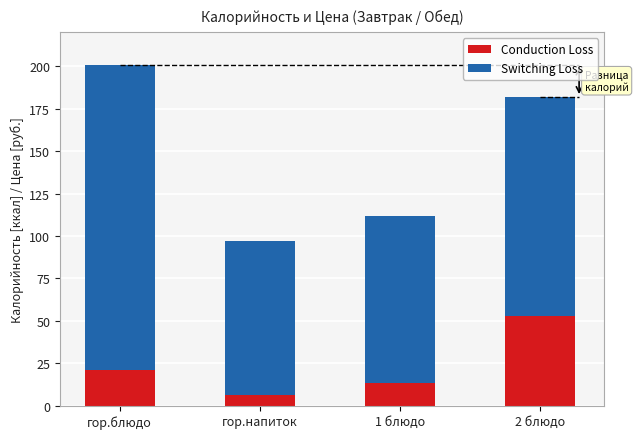

Which category has the lowest value in the Conduction Loss series?

гор.напиток